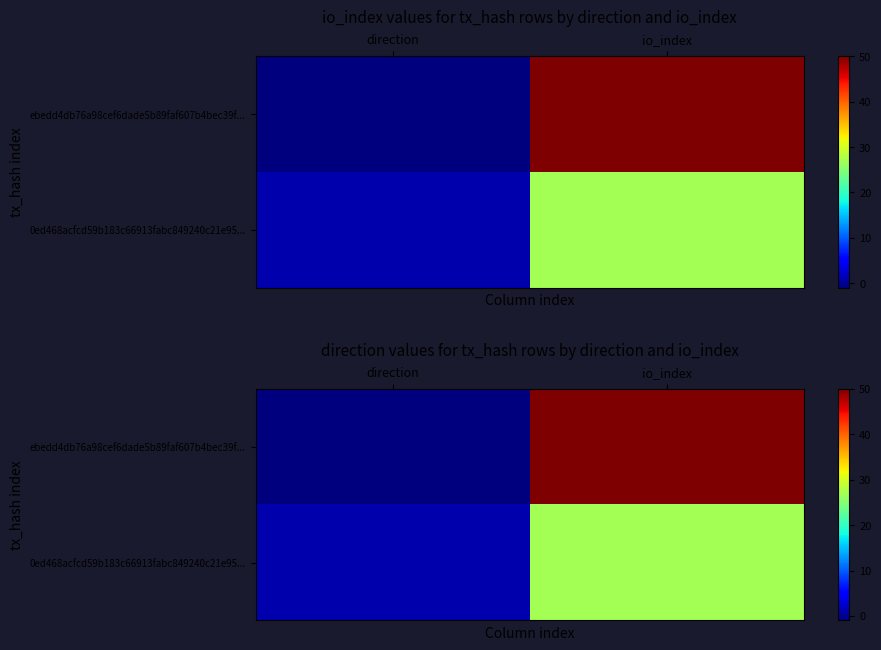

Which category has the lowest value across all series?

direction